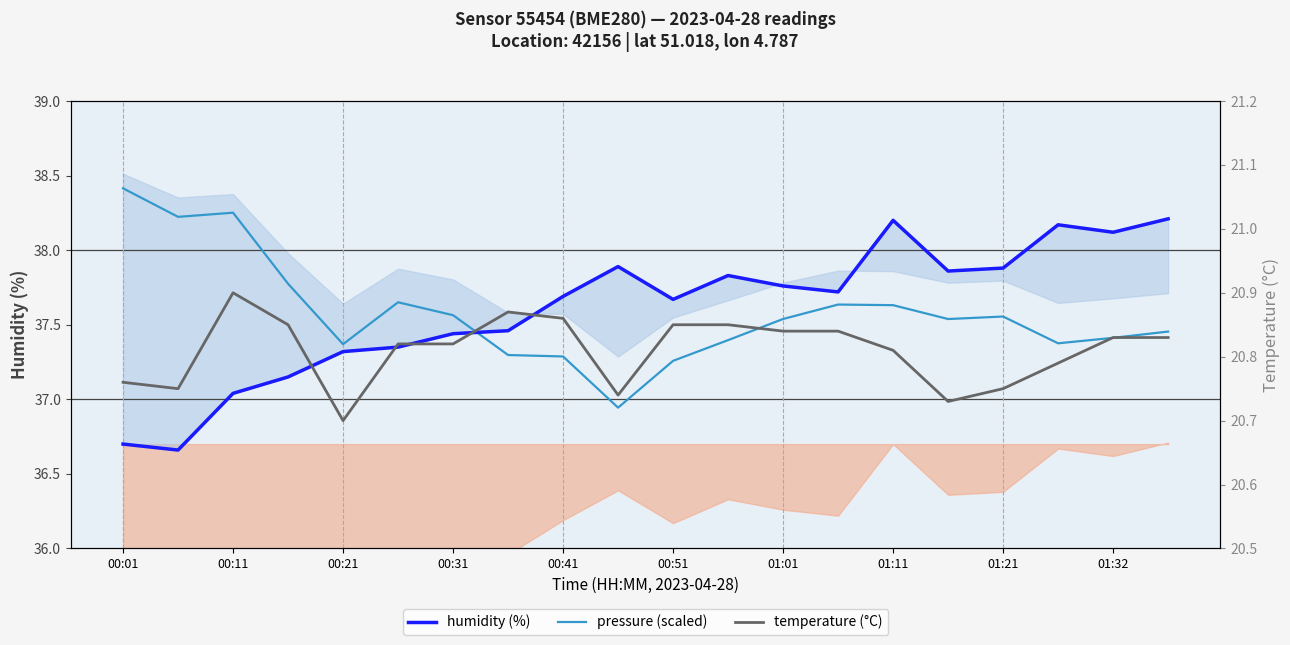

Rank the series by their maximum value, from lowest to highest.

temperature (°C), humidity (%), pressure (scaled)